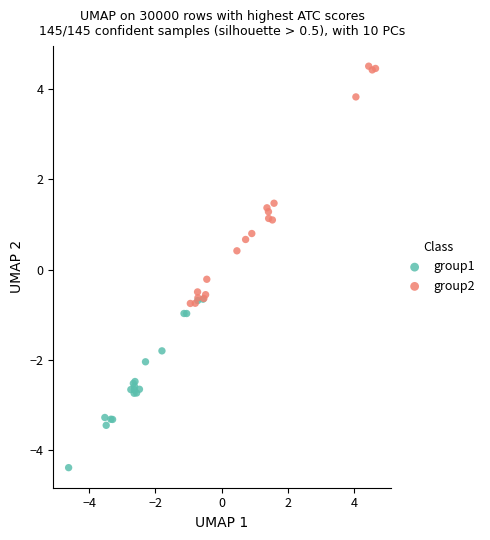

Which series has the widest spread of Y values?

group2